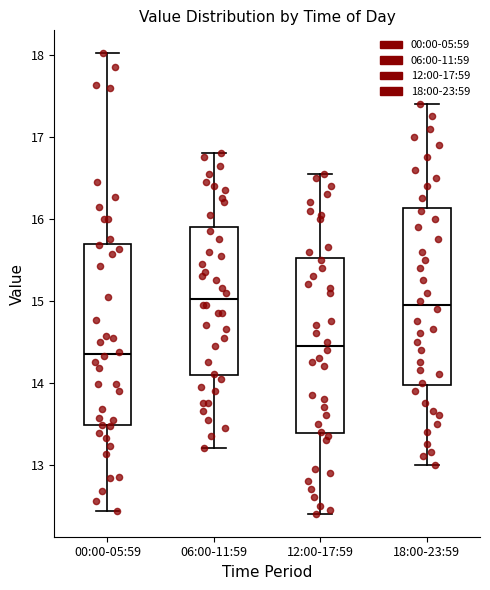

Reading left to right, transcribe this box plot: for each box, give where its median line is, the range the box spans, and where its two whiskers end, as read against the y-axis. The values are not printed on the chart, so give them approximately, as read against the axis.

00:00-05:59: median 14.4, box 13.5 to 15.7, whiskers 12.4 to 18.0
06:00-11:59: median 15.0, box 14.1 to 15.9, whiskers 13.2 to 16.8
12:00-17:59: median 14.5, box 13.4 to 15.5, whiskers 12.4 to 16.6
18:00-23:59: median 15.0, box 14.0 to 16.1, whiskers 13.0 to 17.4